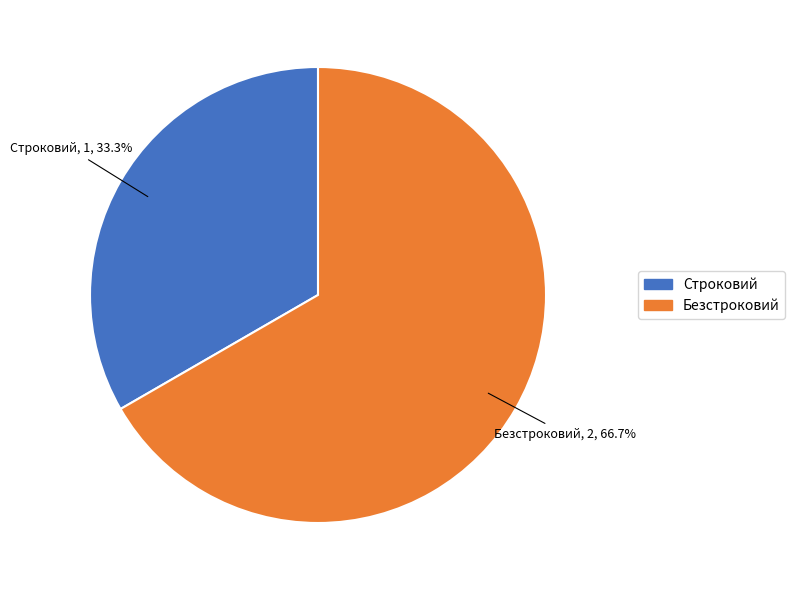

What percentage is the Строковий slice, to the nearest percent?

33%